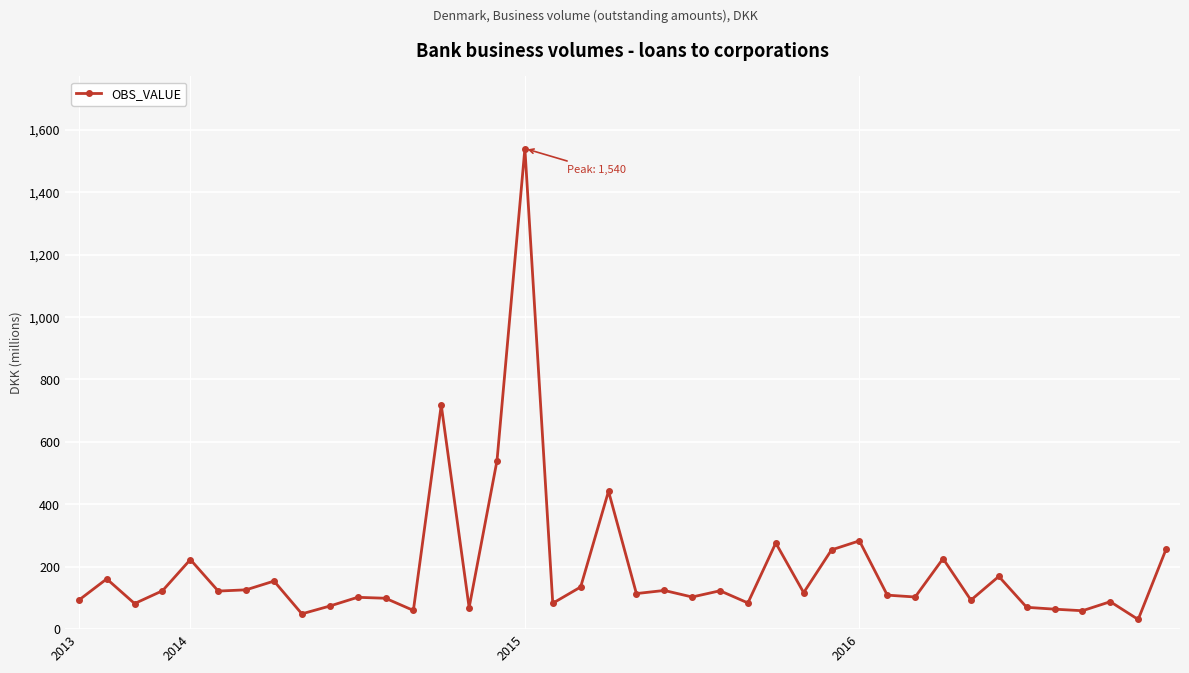

How many lines are shown in the chart?

1